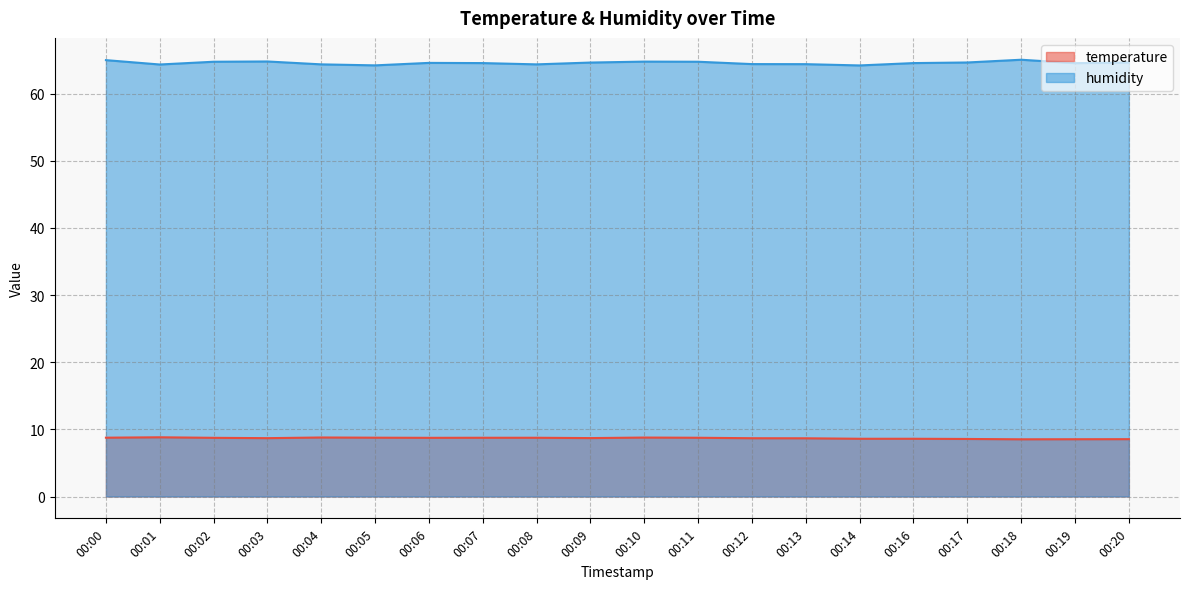

What value does the humidity series have at 00:05?

64.2